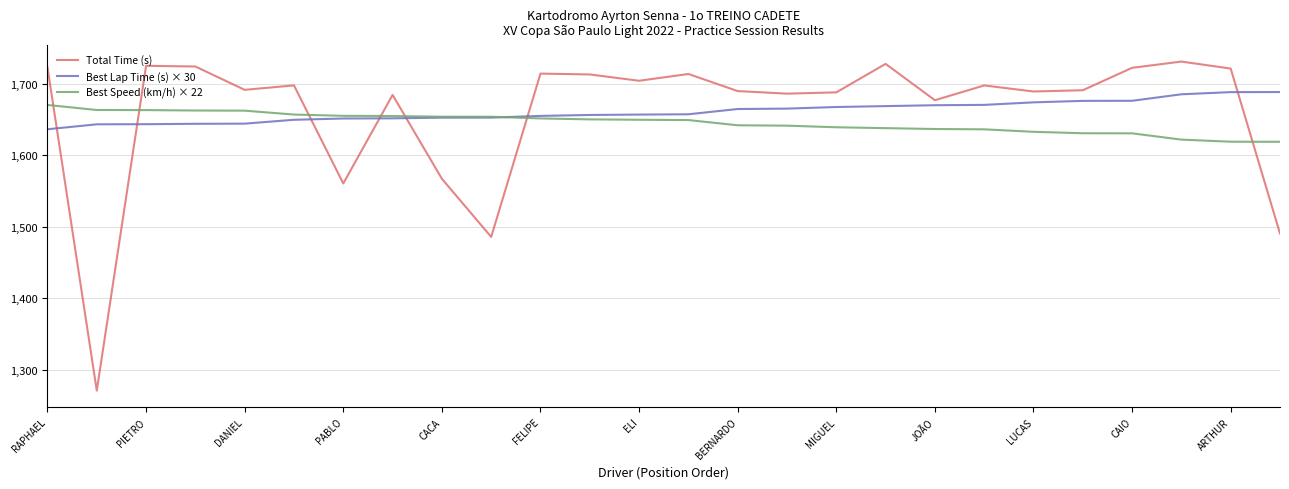

Which series has the largest range (max minus min)?

Total Time (s)